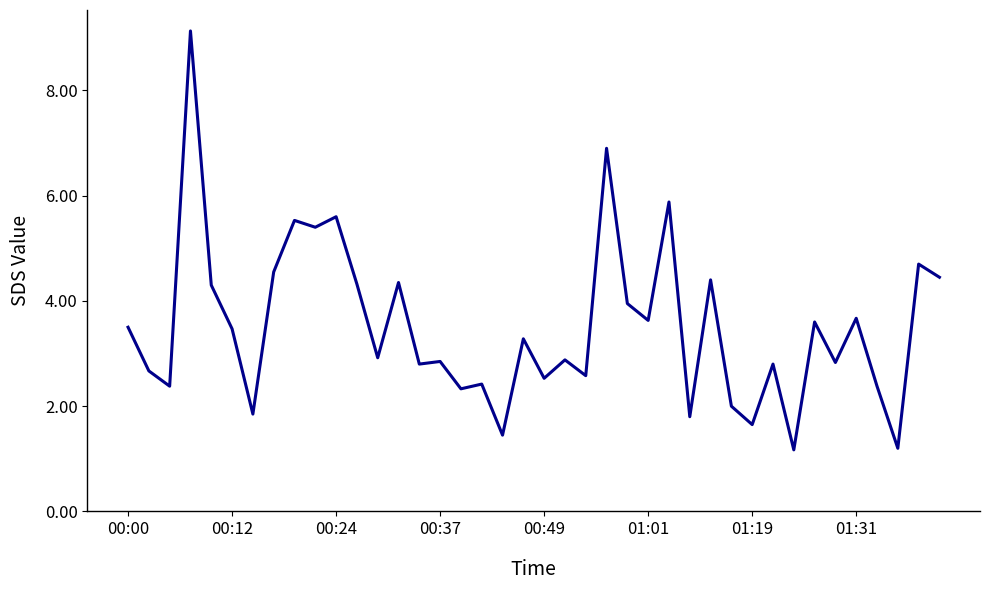

What is the average value?

3.5